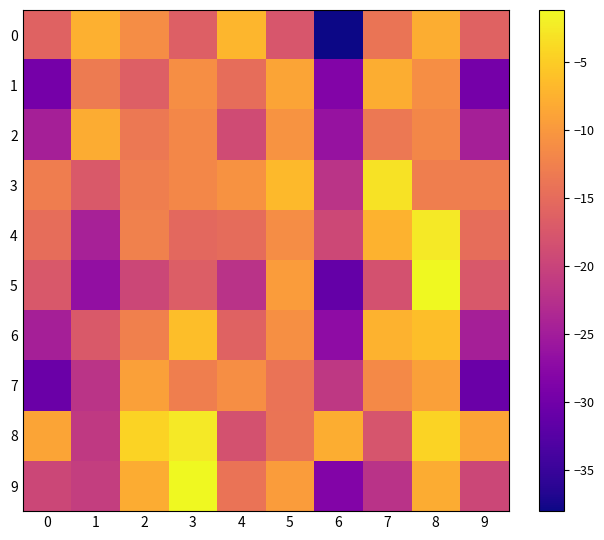

Which series changed the most between 1 and 3?

9